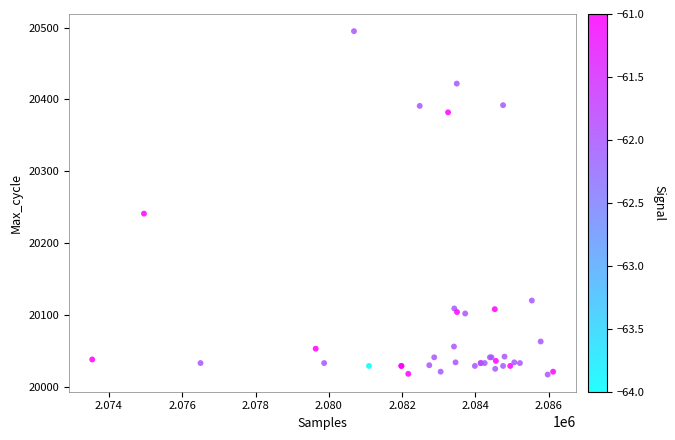

What Y value in the scatter plot is closest to 20256?

20241